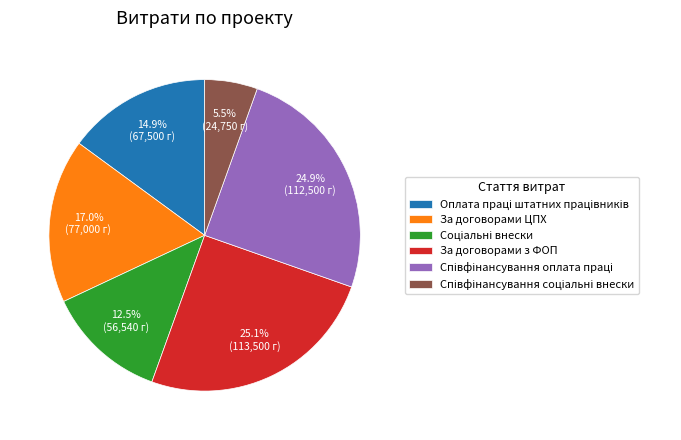

Is there any slice that represents more than half of the pie?

No